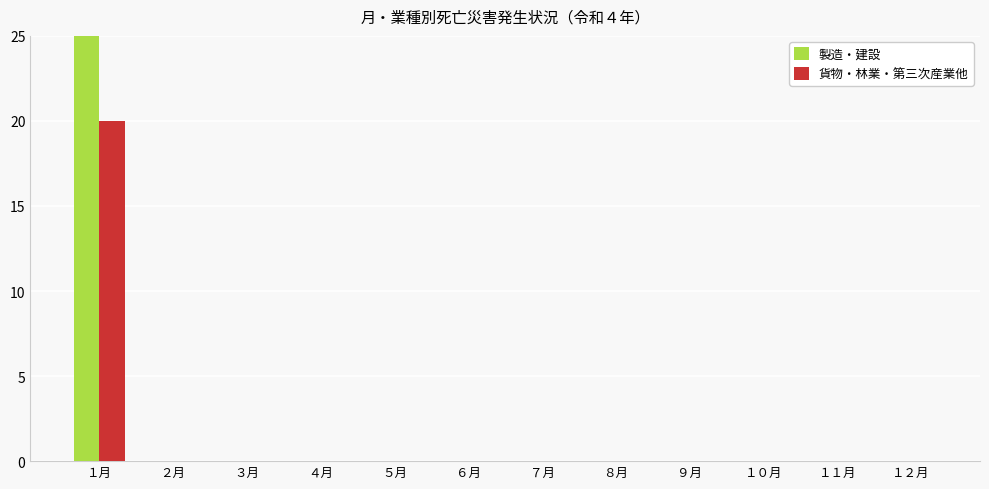

What is the difference between the 製造・建設 values at １月 and ５月?

36